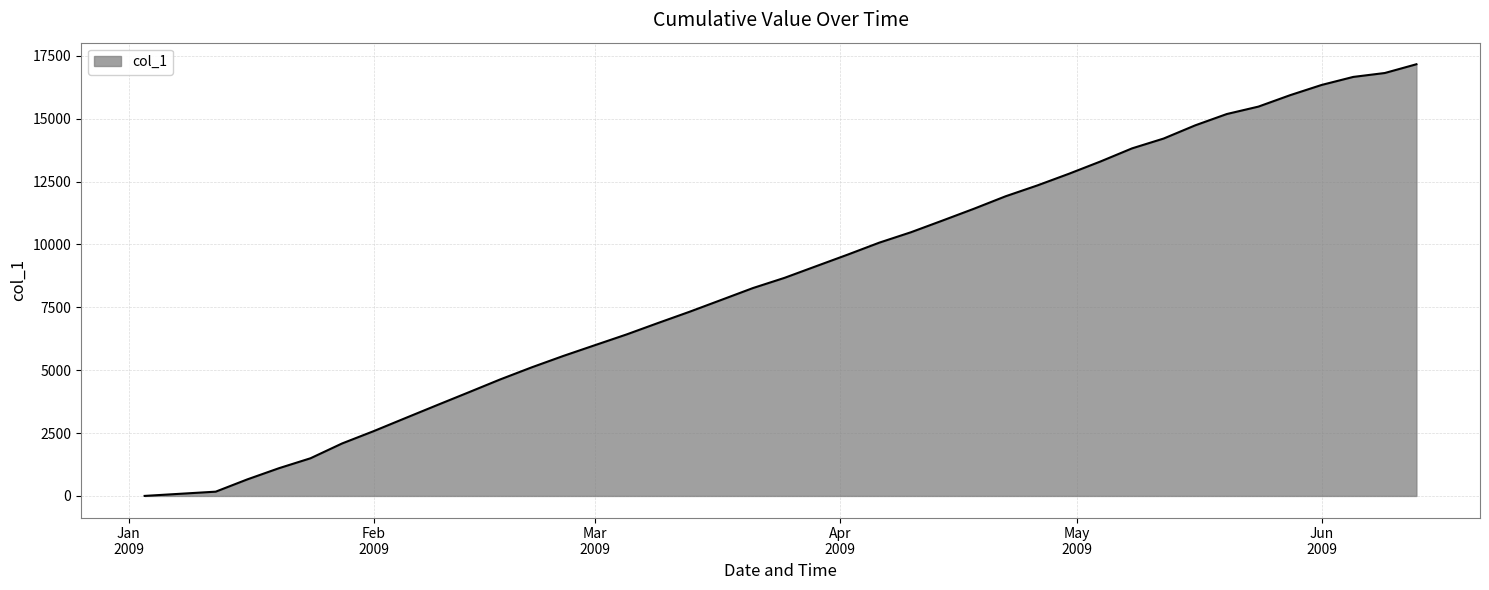

What is the maximum value shown in the chart?

17165